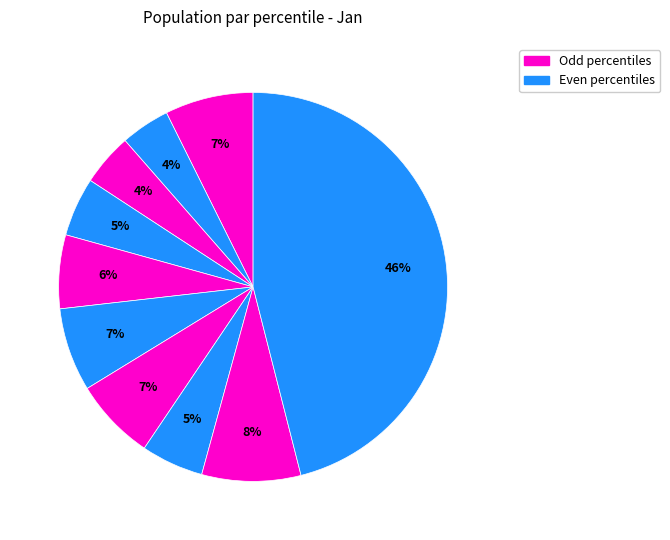

How many segments does this pie chart have?

10